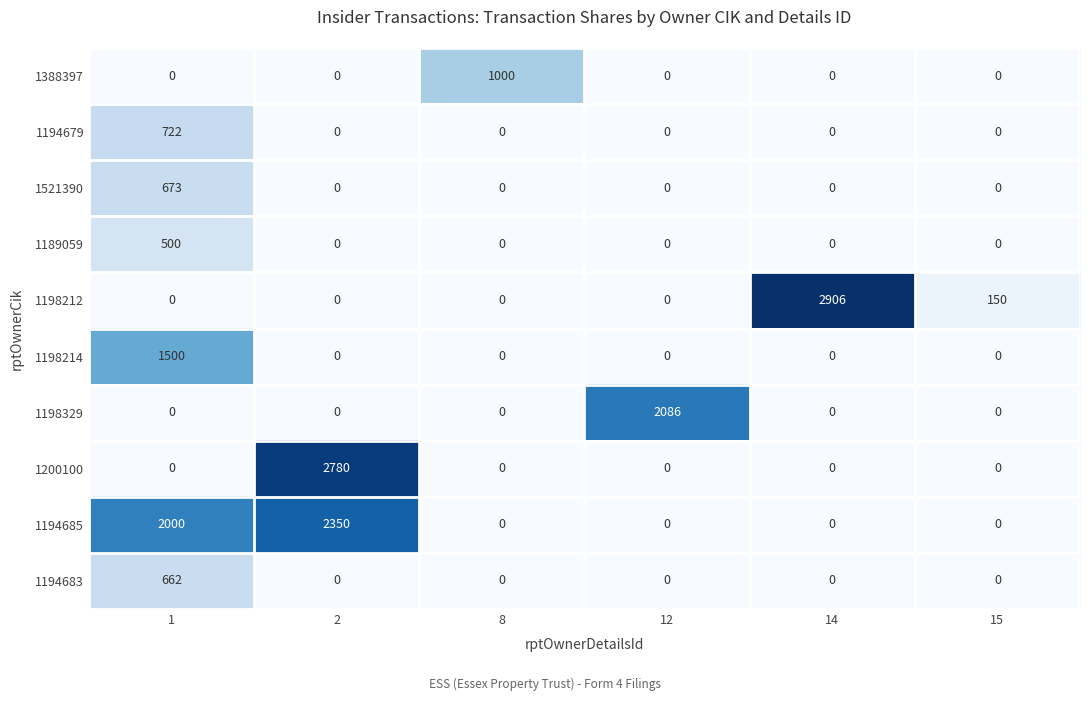

At which category is the sum across all series the highest?

1